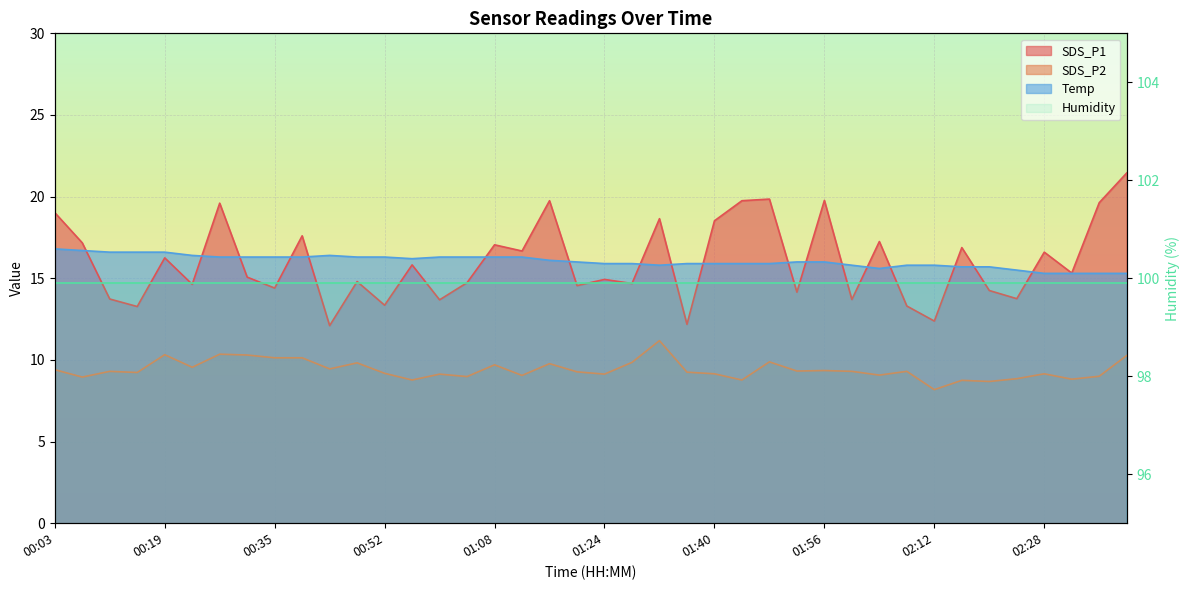

What is the average value of the SDS_P1 series?

16.0